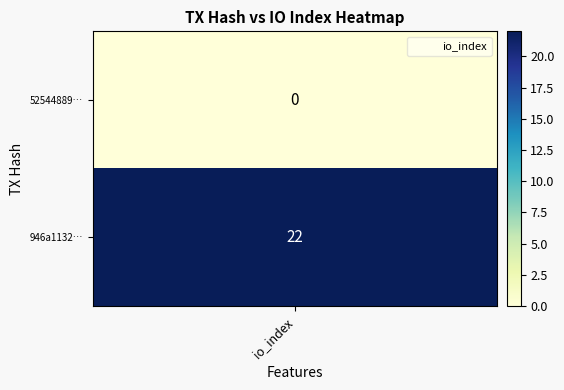

Is the value of 5254488932d087d03376fb2b754d3bd588ce593 at direction greater than the value of 946a1132b3b9524fbc6da56687451ce13d066a6 at direction?

No